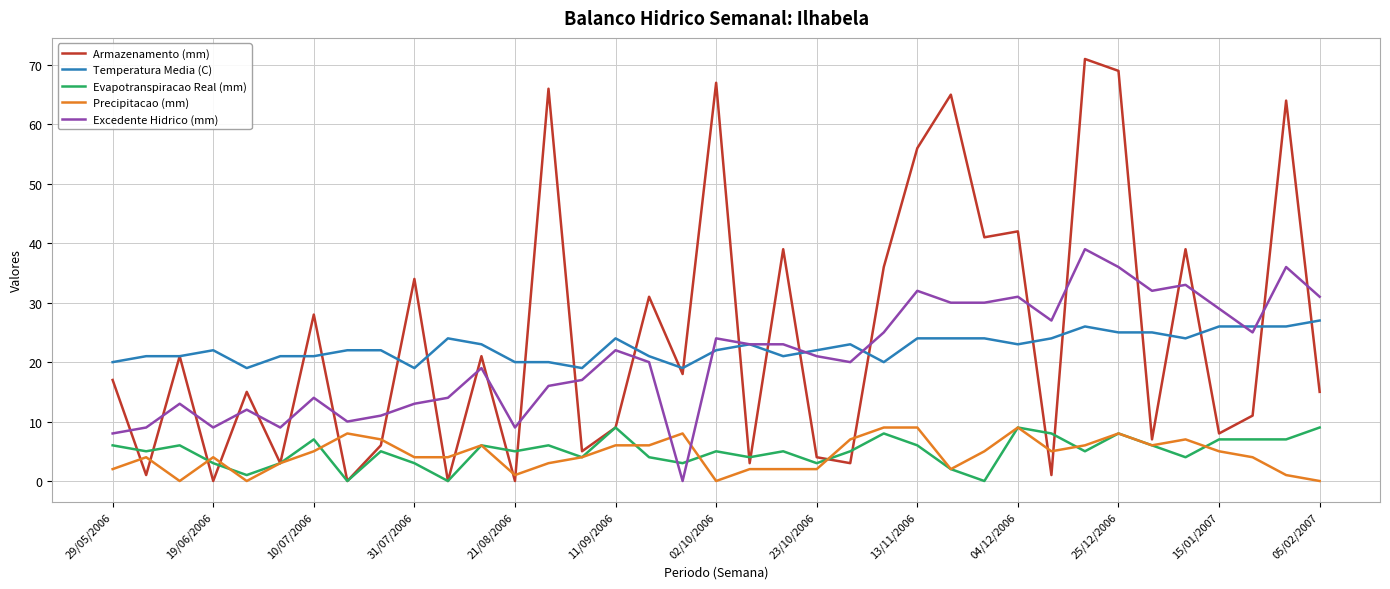

True or false: Temperatura Media (C) and Evapotranspiracao Real (mm) cross at least once.

False